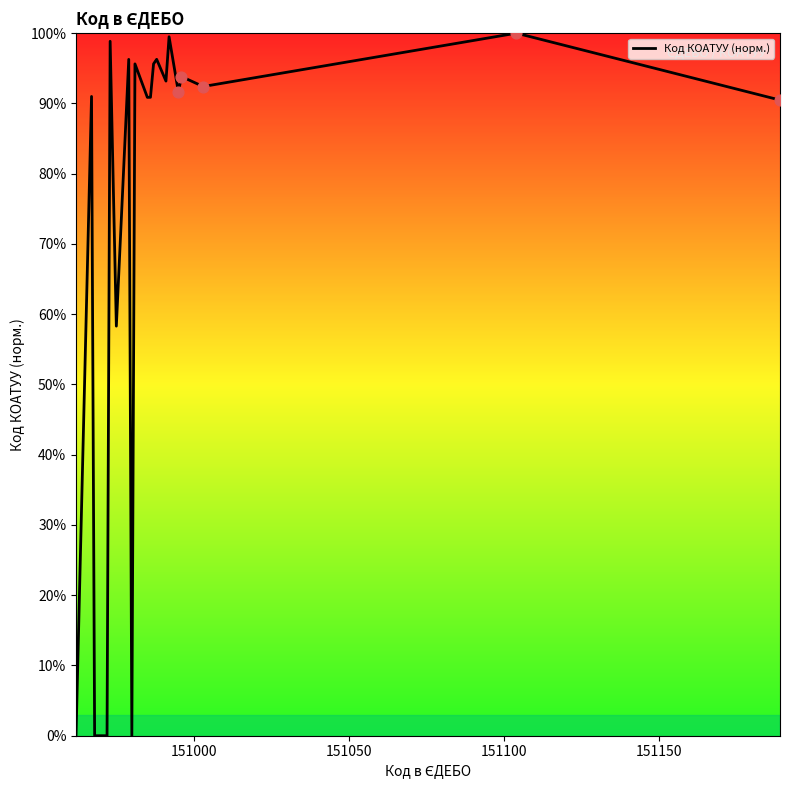

What is the difference between the maximum and minimum values?

100.0